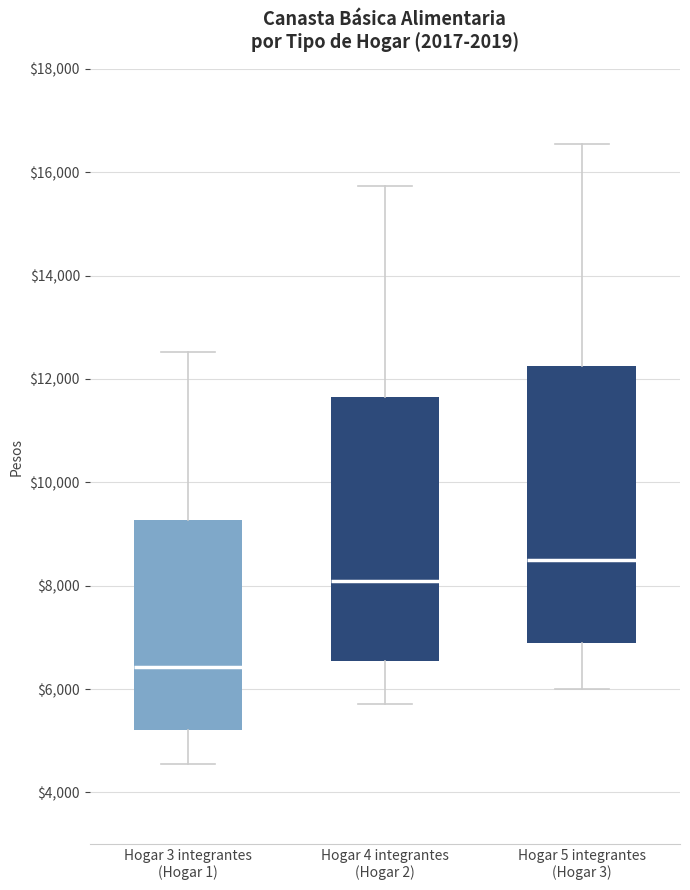

Where is the upper edge of the box for Hogar 5 integrantes (Hogar 3) on the y-axis? The values are not printed on the chart, so give them approximately, as read against the axis.

12200